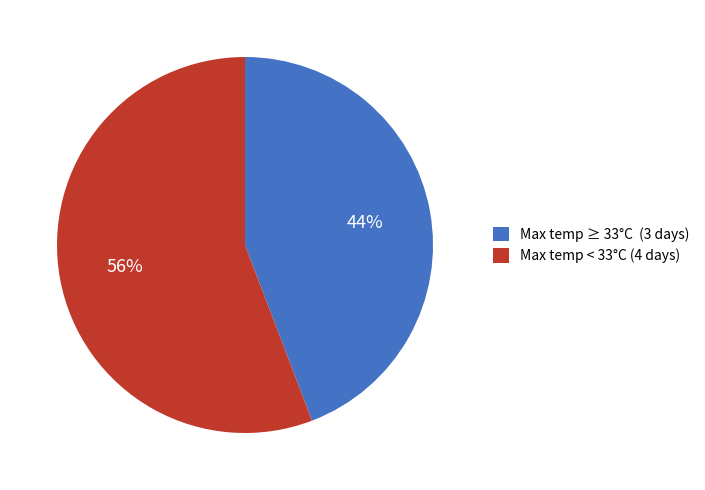

The Max temp < 33°C (4 days) slice represents 62% of the pie. True or false?

False